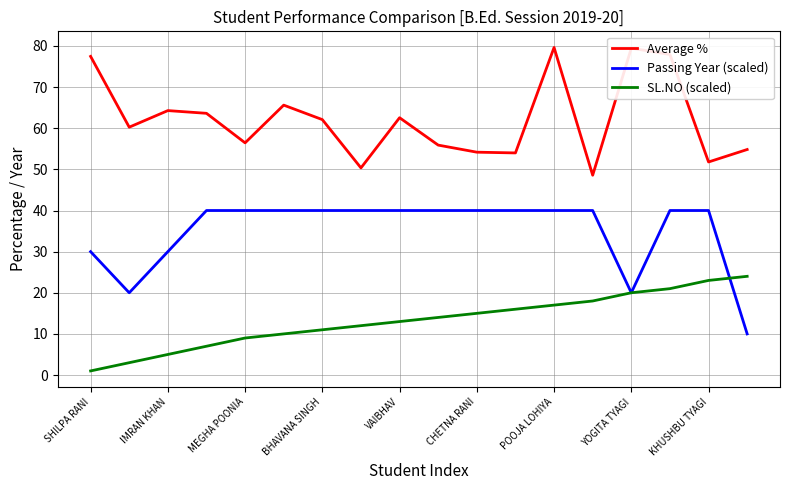

List the series in order of their overall mean, lowest first.

SL.NO (scaled), Passing Year (scaled), Average %